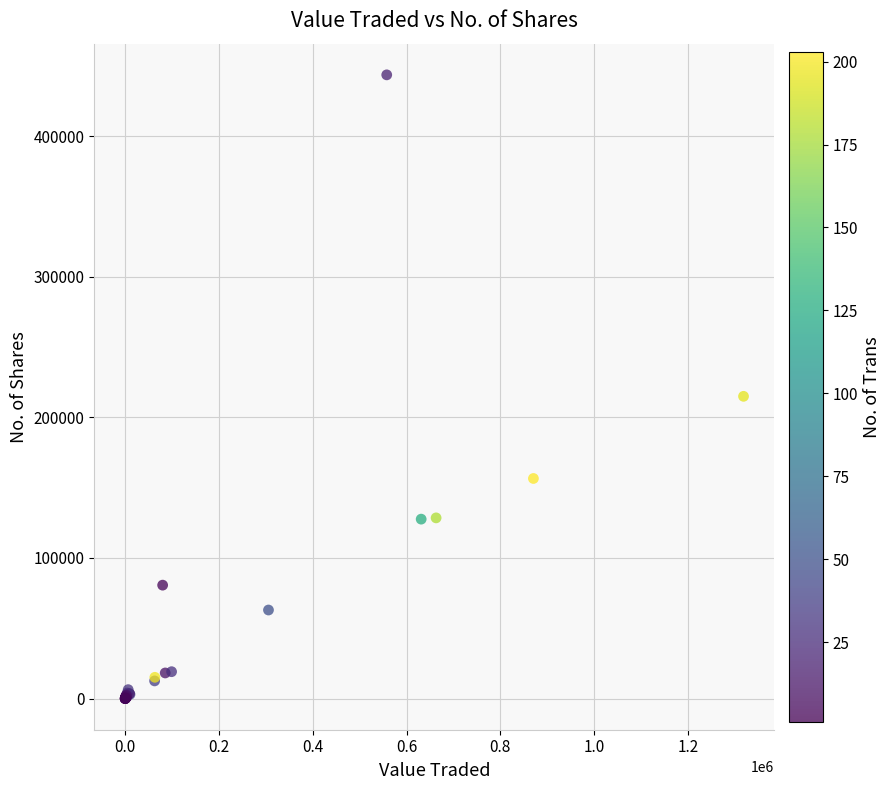

What Y value in the scatter plot is closest to 221842?

214993